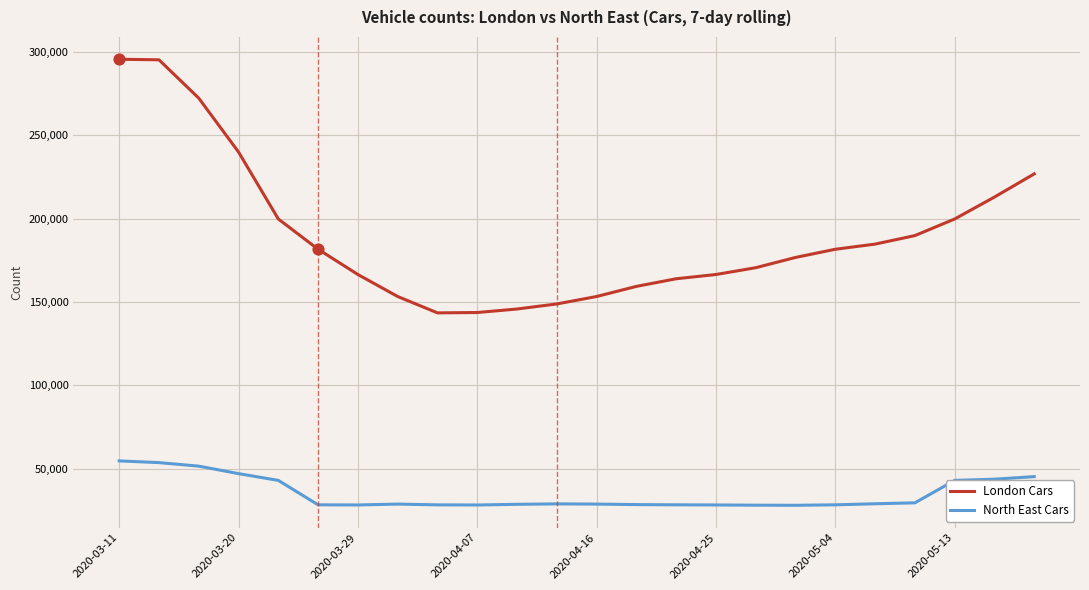

Which series has the largest total across all categories?

London Cars